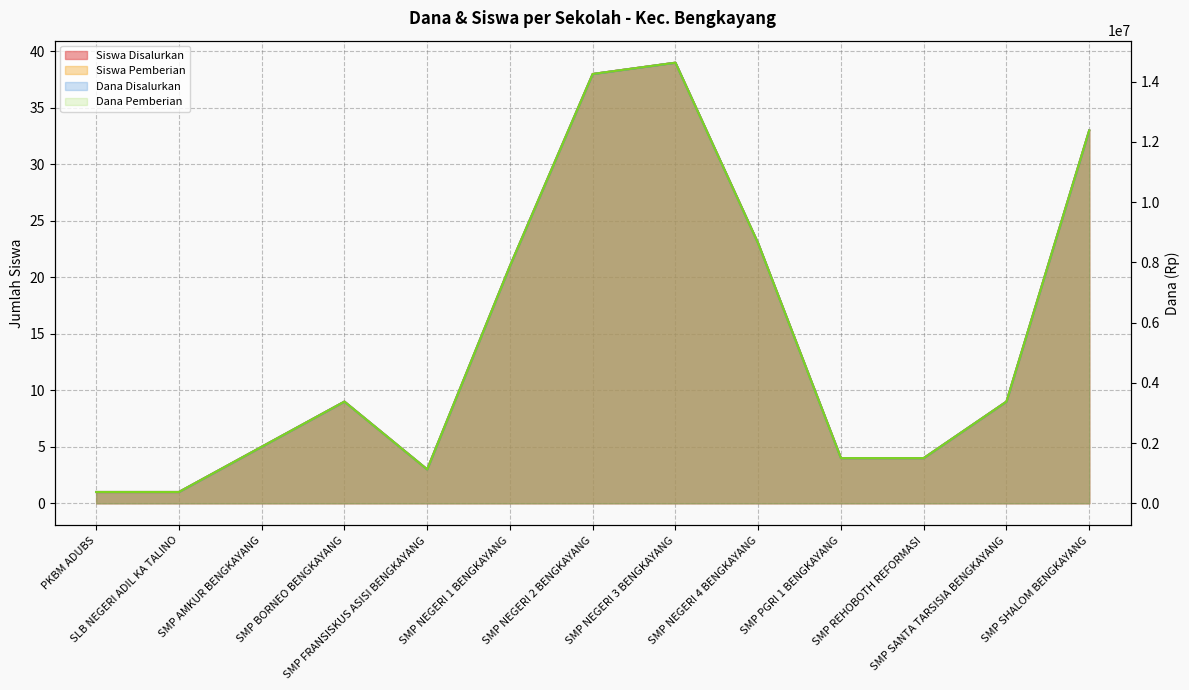

True or false: Siswa Pemberian and Dana Disalurkan intersect in this chart.

False